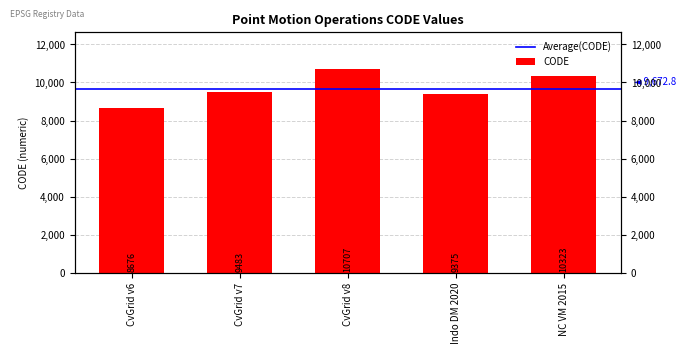

What position from the right is CvGrid v7?

4